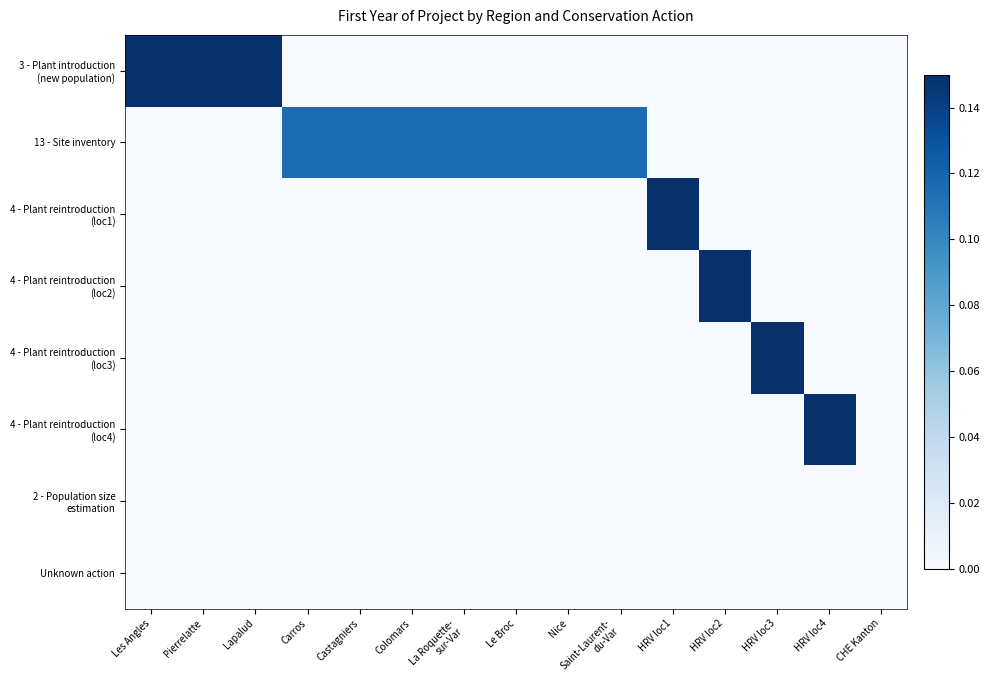

What is the total value across all series at Colomars?

0.1